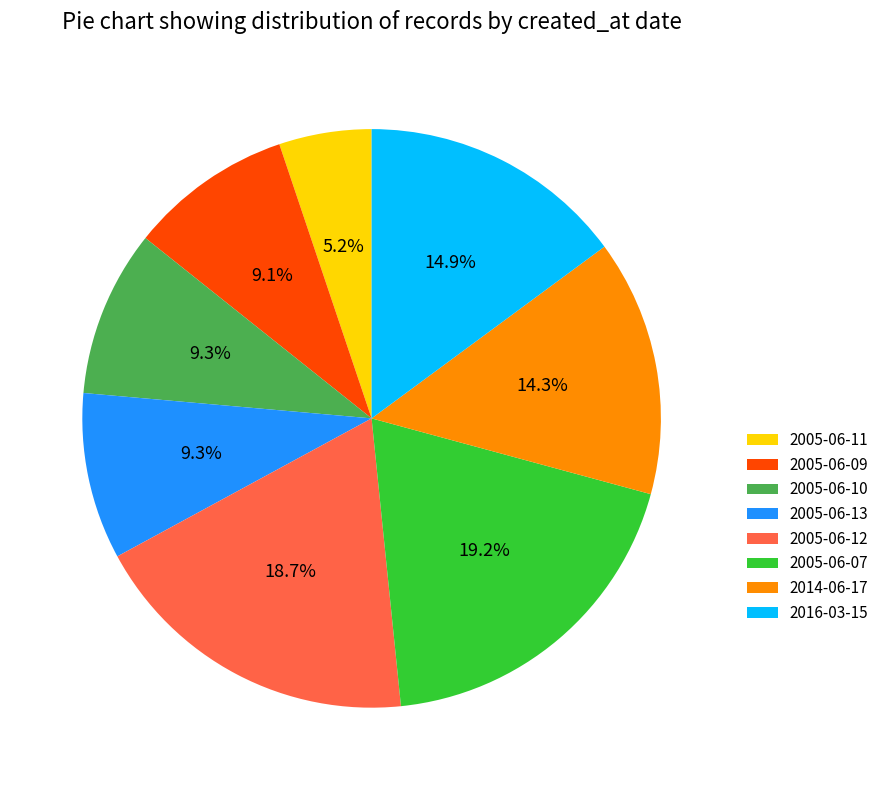

What portion of the pie excludes 2005-06-10?

90.7%